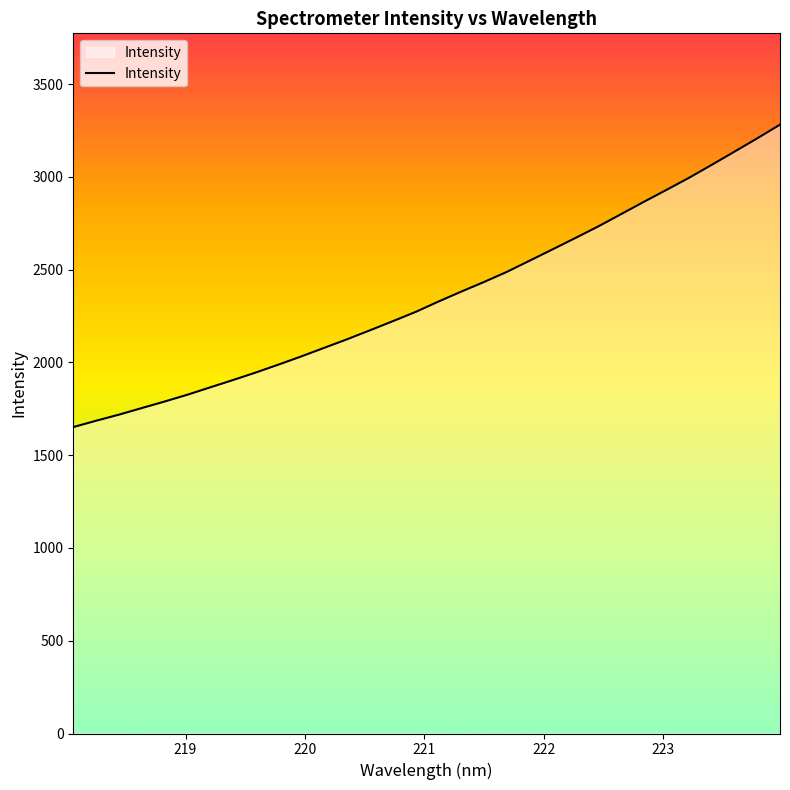

What is the smallest value displayed?

1651.3